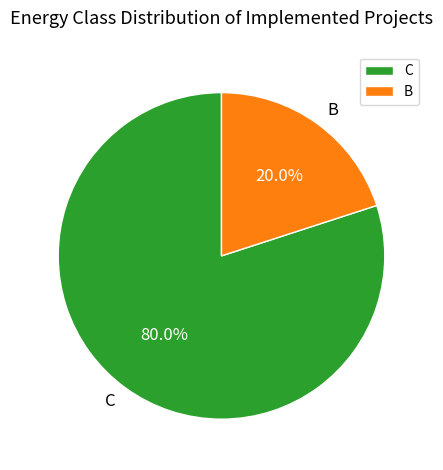

Do B and C together represent more than half of the pie?

Yes